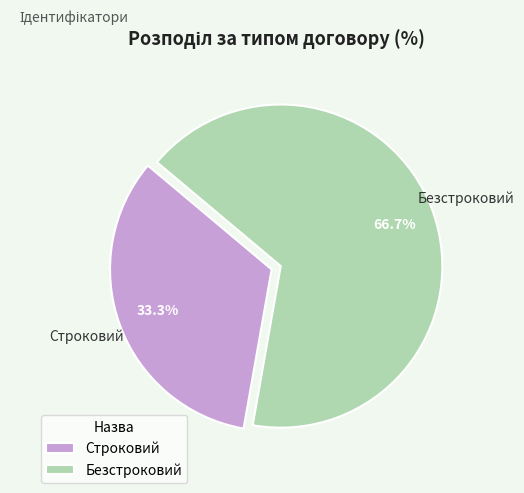

Is it true that Безстроковий is 54% of the pie?

False